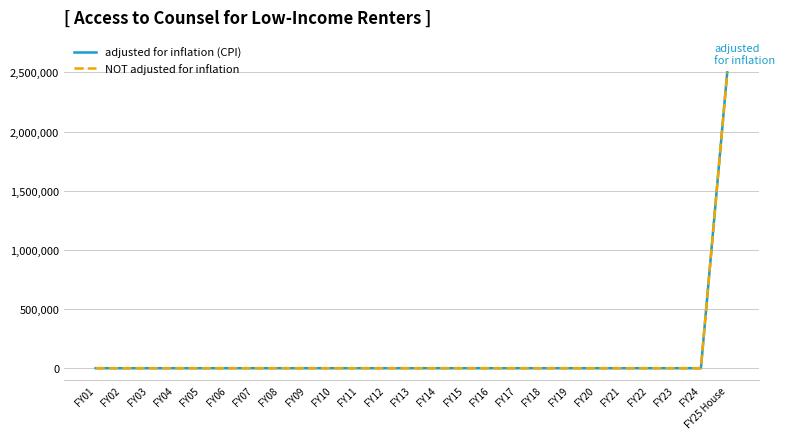

Does the chart have visible grid lines?

Yes